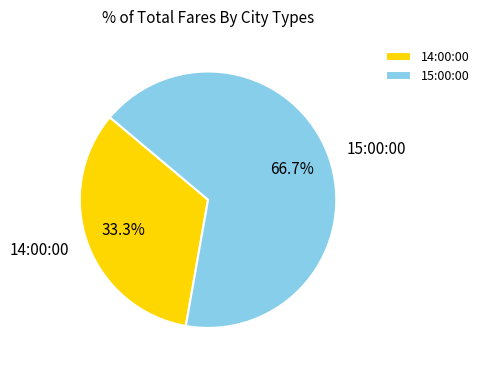

What is the total percentage of 14:00:00 and 15:00:00?

100.0%